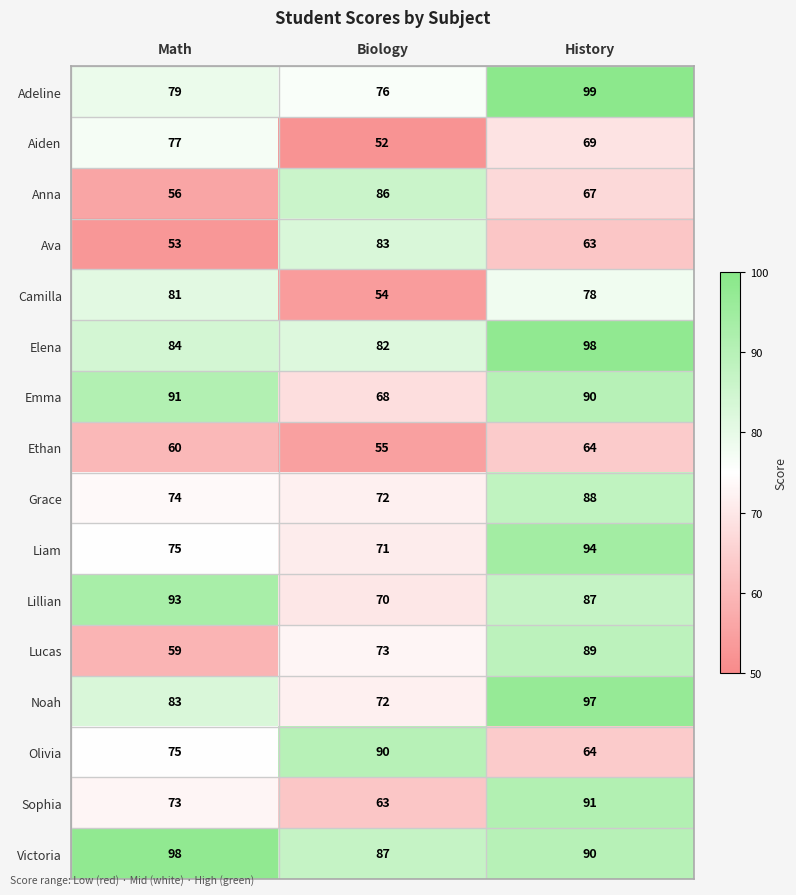

Rank the categories by Grace value from lowest to highest.

Biology, Math, History